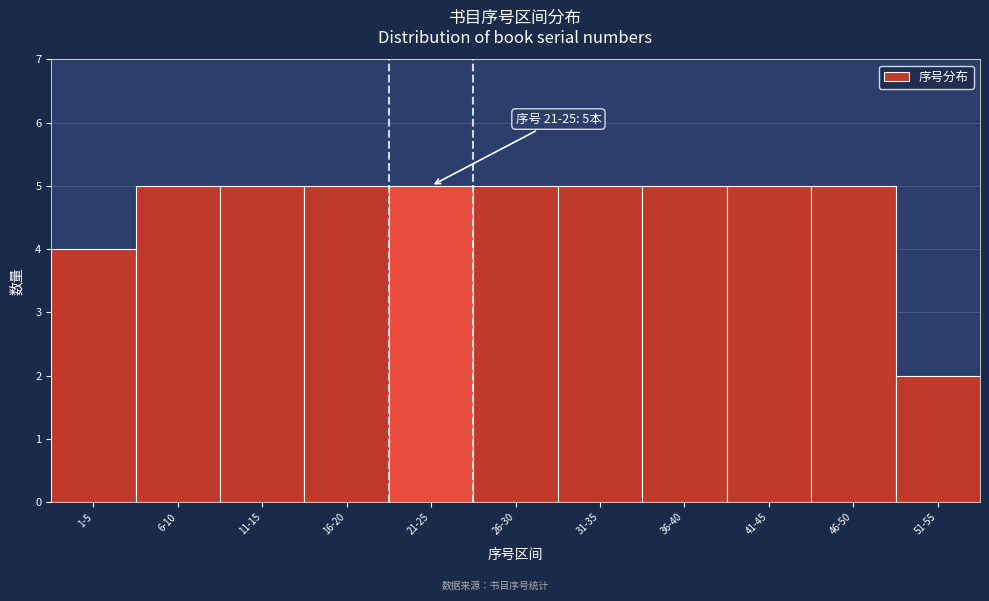

Reading left to right, transcribe all the data shown in this chart.

1-5=4	6-10=5	11-15=5	16-20=5	21-25=5	26-30=5	31-35=5	36-40=5	41-45=5	46-50=5	51-55=2